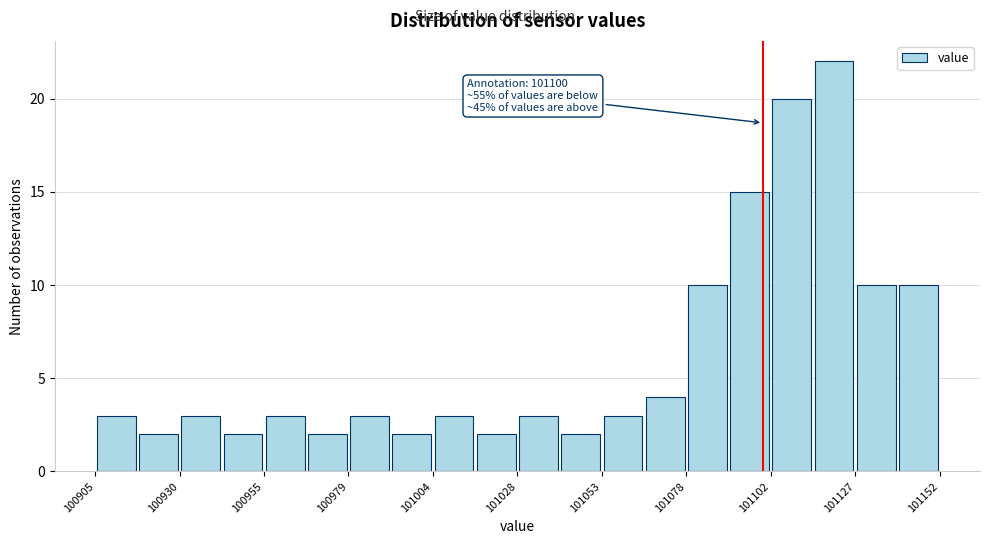

Read against the x-axis, roughly where is the centre of the tallest bar?

101120